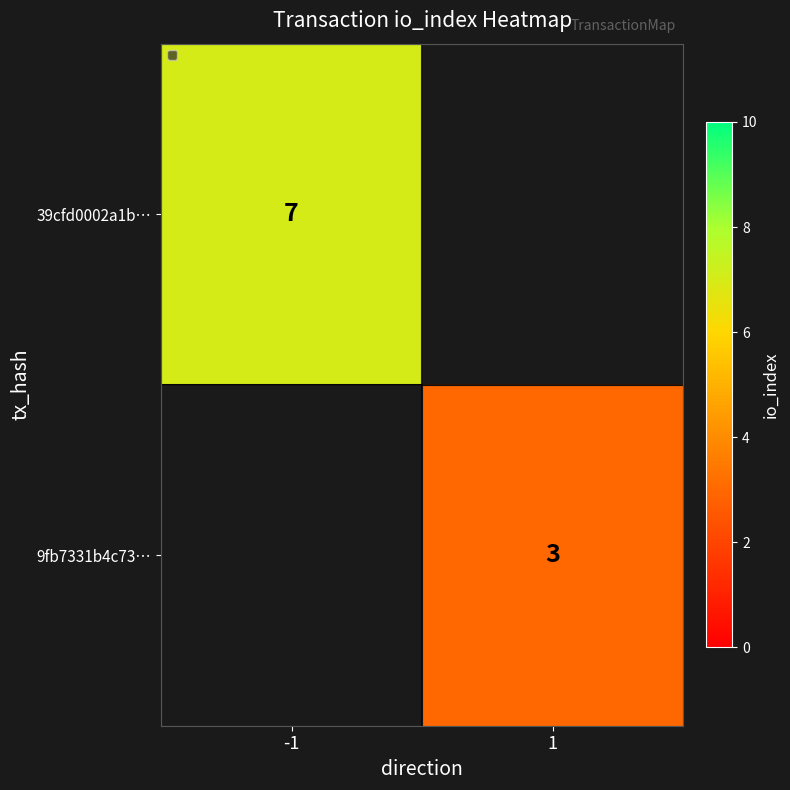

What is the minimum value shown in the chart?

3.0